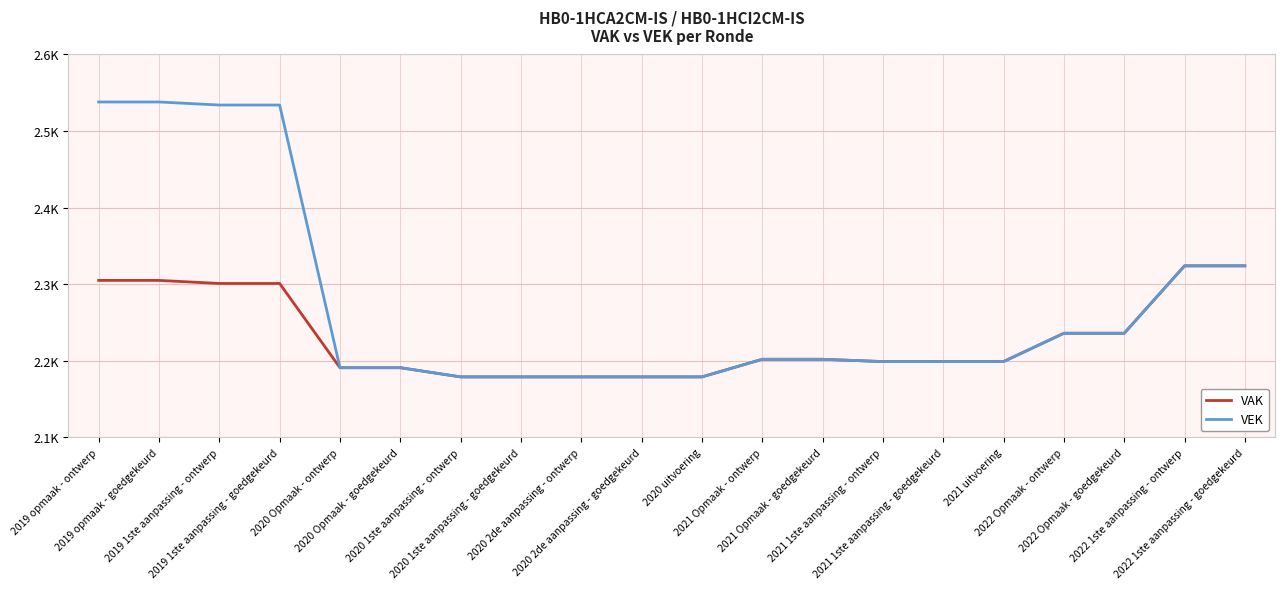

True or false: VEK and VAK cross at least once.

False